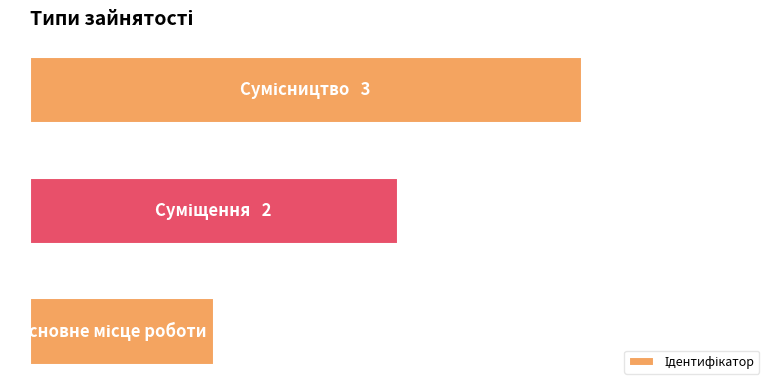

What is the greatest value displayed?

3